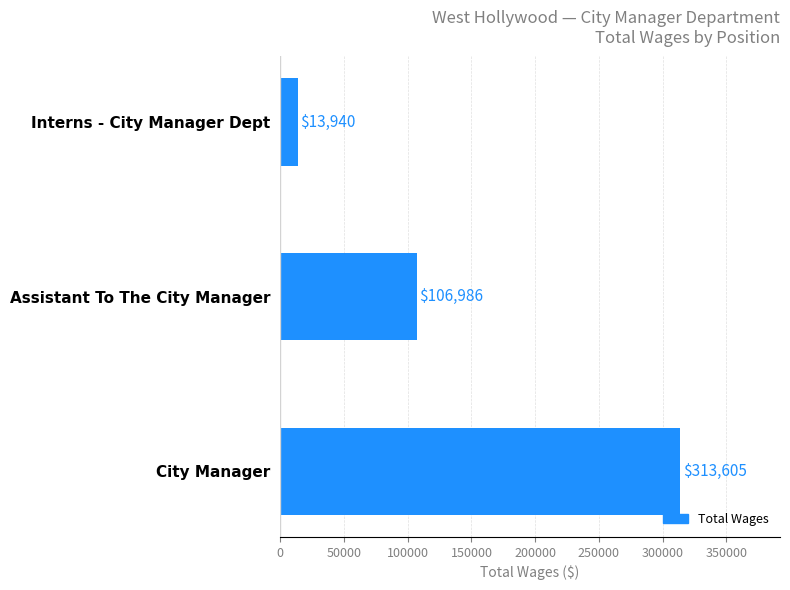

The chart shows a value of 13940 at Interns - City Manager Dept. True or false?

True